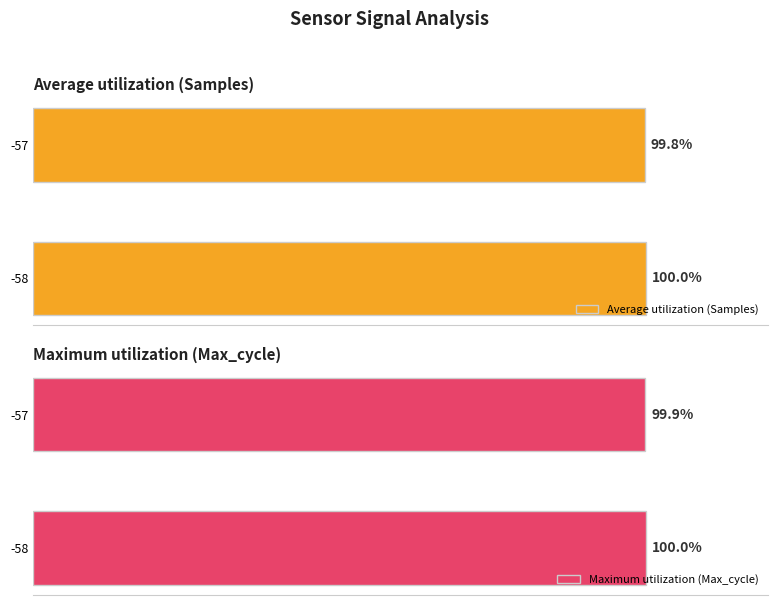

How many data points does each series have?

2